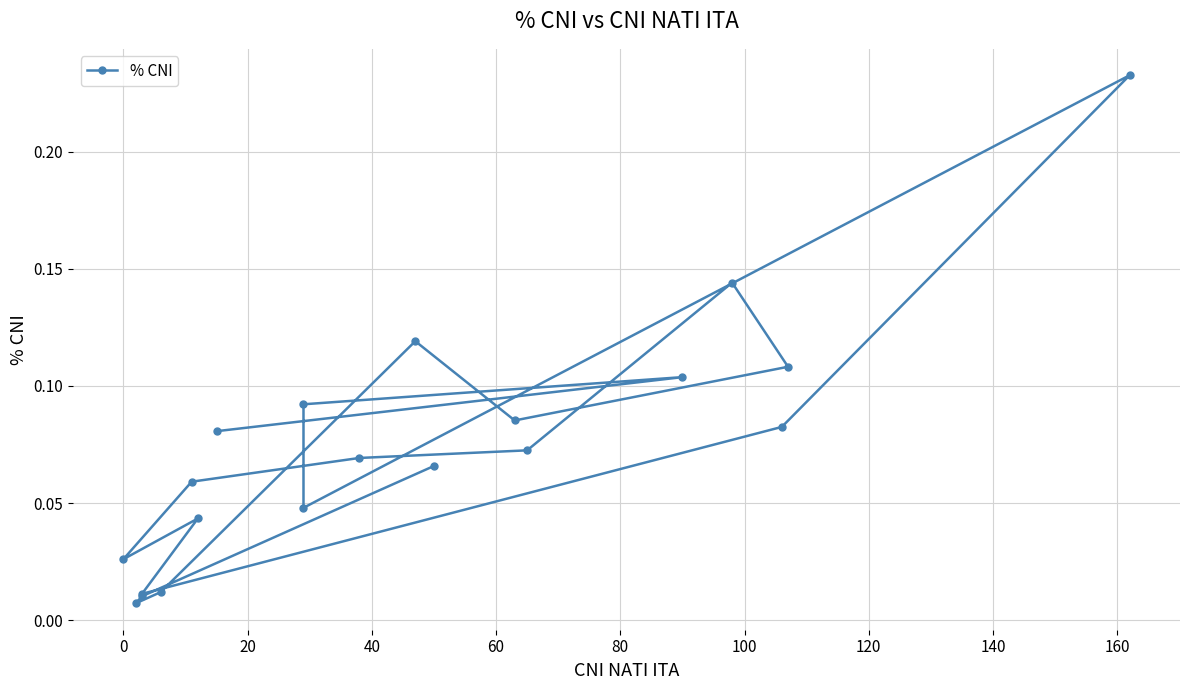

The value at −20 is 0.1. True or false?

False